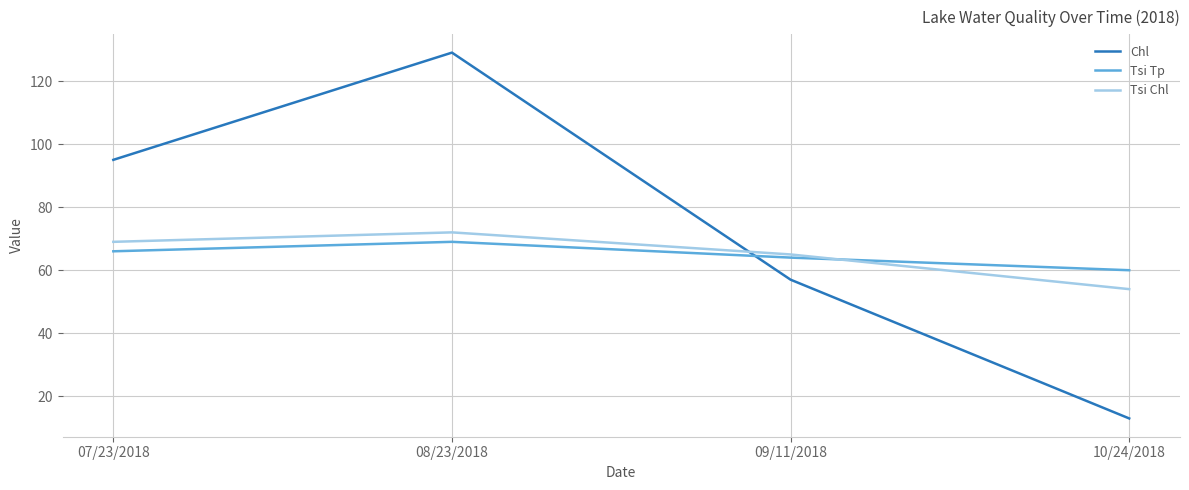

Reading right to left, what are all the values shown in this chart?

Chl: 10/24/2018=13	09/11/2018=57	08/23/2018=129	07/23/2018=95
Tsi Tp: 10/24/2018=60	09/11/2018=64	08/23/2018=69	07/23/2018=66
Tsi Chl: 10/24/2018=54	09/11/2018=65	08/23/2018=72	07/23/2018=69